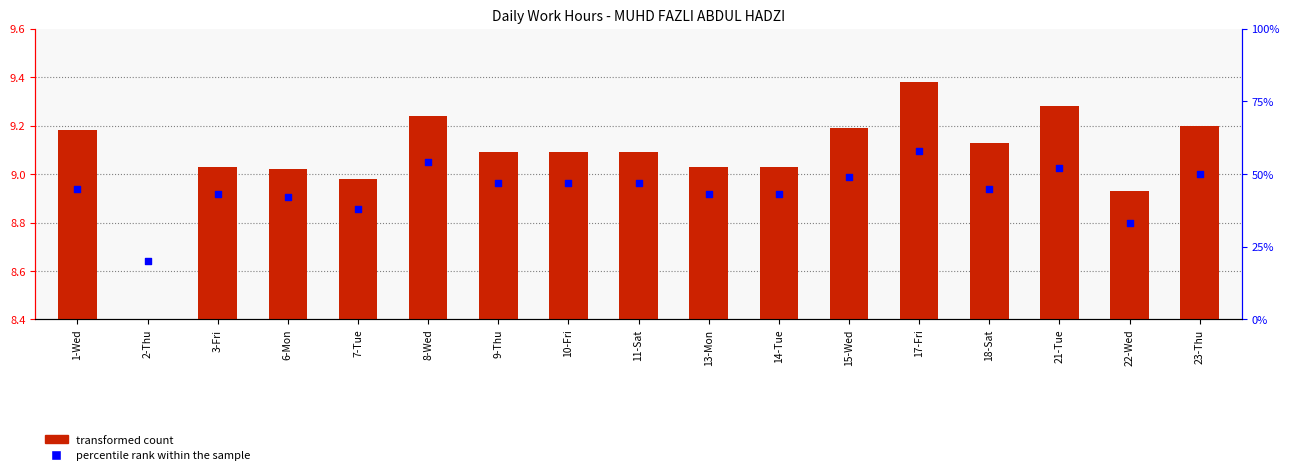

What are all the series names shown in the legend?

transformed count, percentile rank within the sample